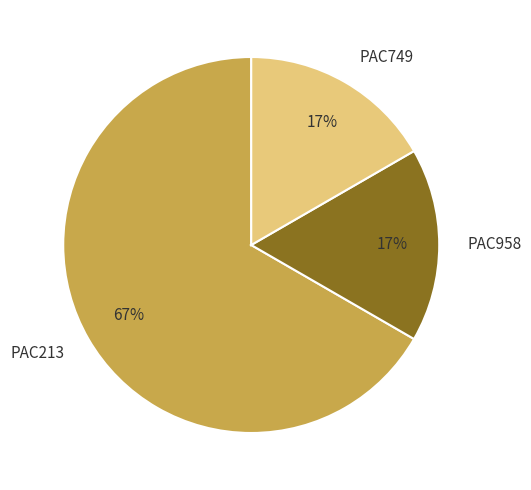

Between PAC958 and PAC213, which is larger?

PAC213